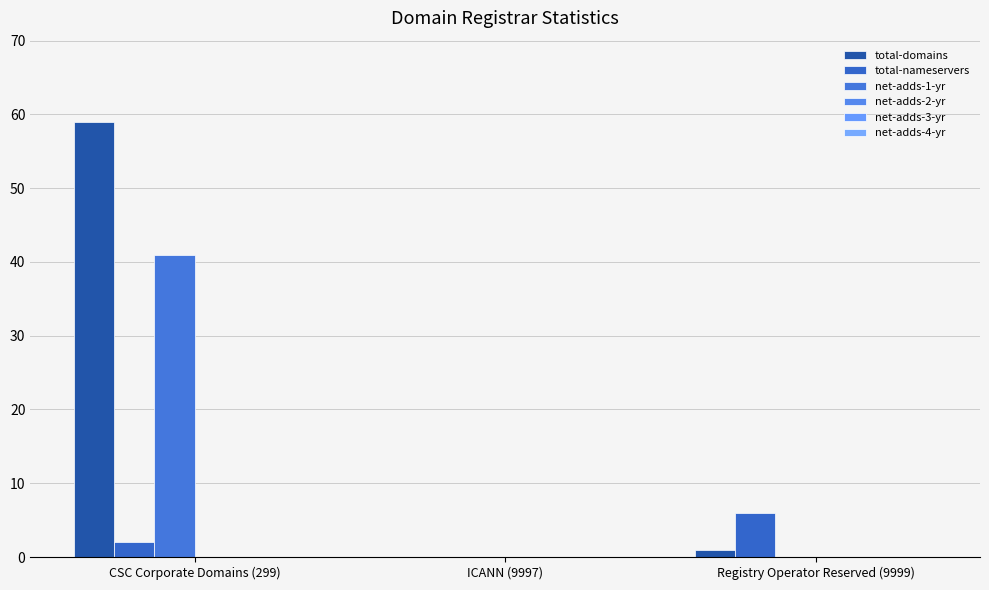

Reading left to right, transcribe all the data shown in this chart.

total-domains: CSC Corporate Domains (299)=59	ICANN (9997)=0	Registry Operator Reserved (9999)=1
total-nameservers: CSC Corporate Domains (299)=2	ICANN (9997)=0	Registry Operator Reserved (9999)=6
net-adds-1-yr: CSC Corporate Domains (299)=41	ICANN (9997)=0	Registry Operator Reserved (9999)=0
net-adds-2-yr: CSC Corporate Domains (299)=0	ICANN (9997)=0	Registry Operator Reserved (9999)=0
net-adds-3-yr: CSC Corporate Domains (299)=0	ICANN (9997)=0	Registry Operator Reserved (9999)=0
net-adds-4-yr: CSC Corporate Domains (299)=0	ICANN (9997)=0	Registry Operator Reserved (9999)=0